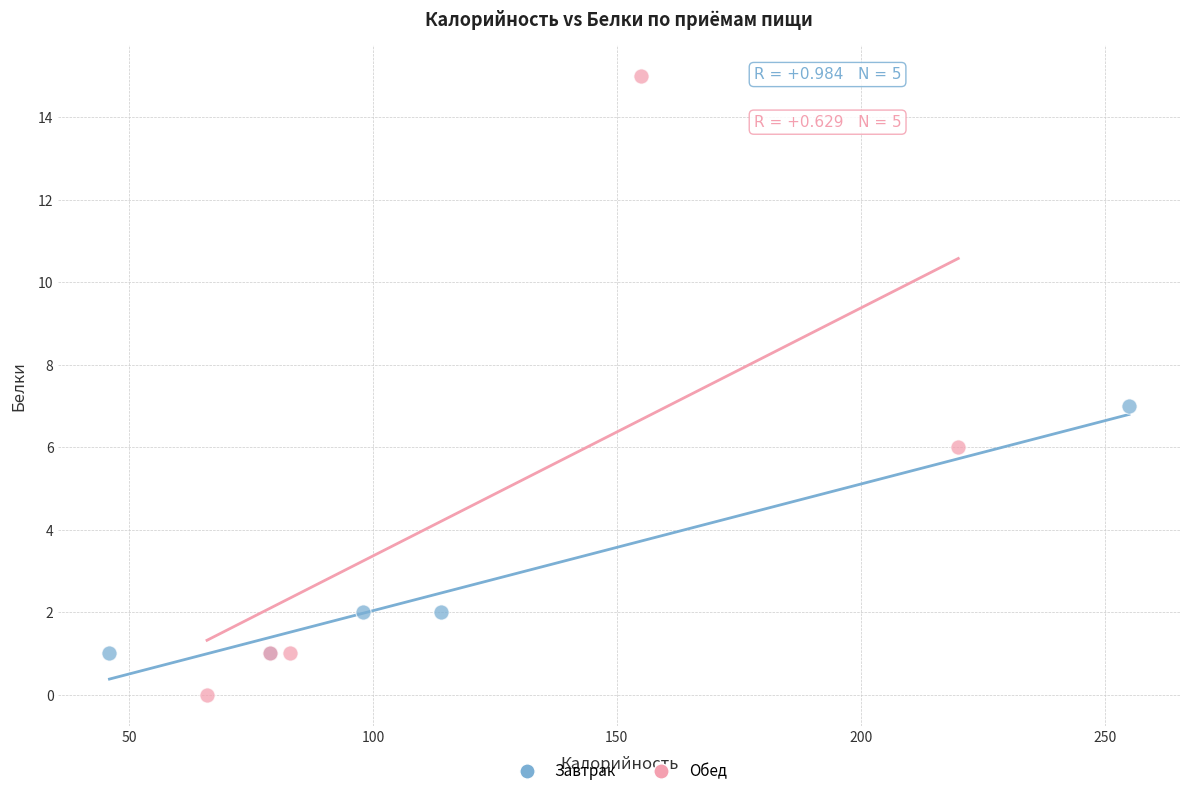

Which series contains the lowest Y value?

Обед